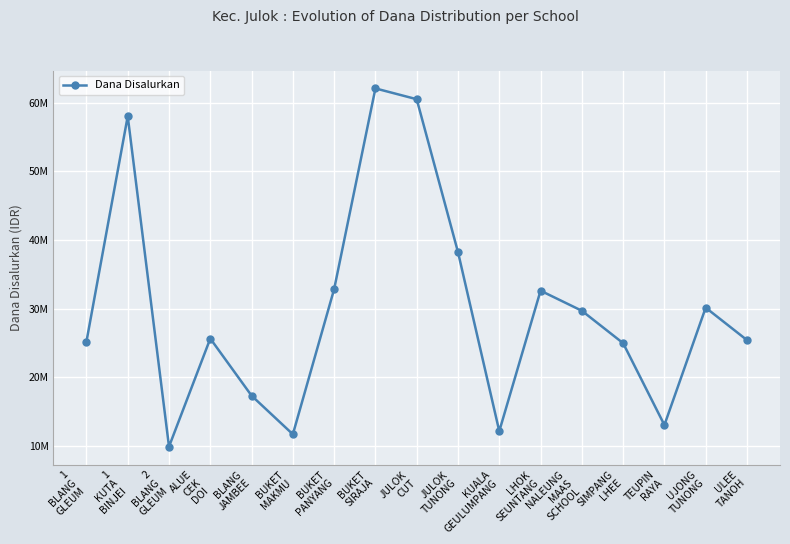

Which has a higher value, NALEUNG
MAAS
SCHOOL or BUKET
PANYANG?

BUKET
PANYANG